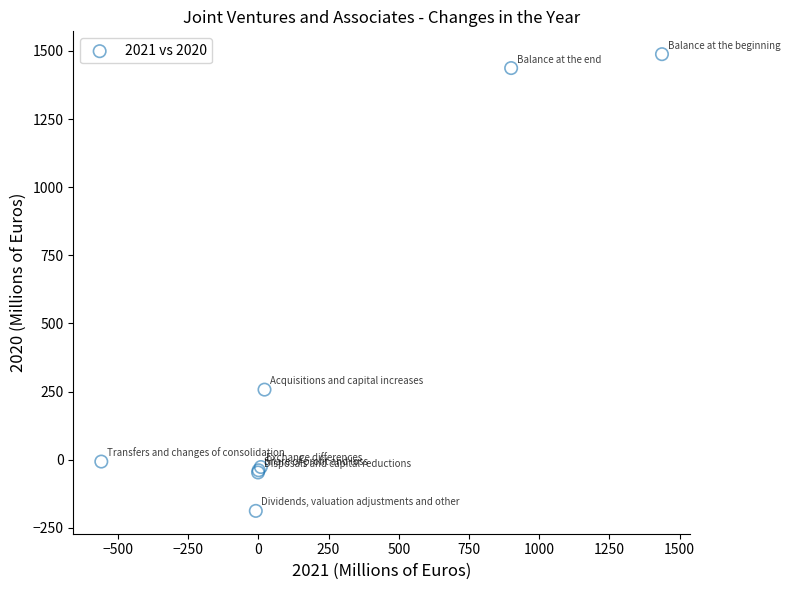

What Y value in the scatter plot is closest to 650?

257